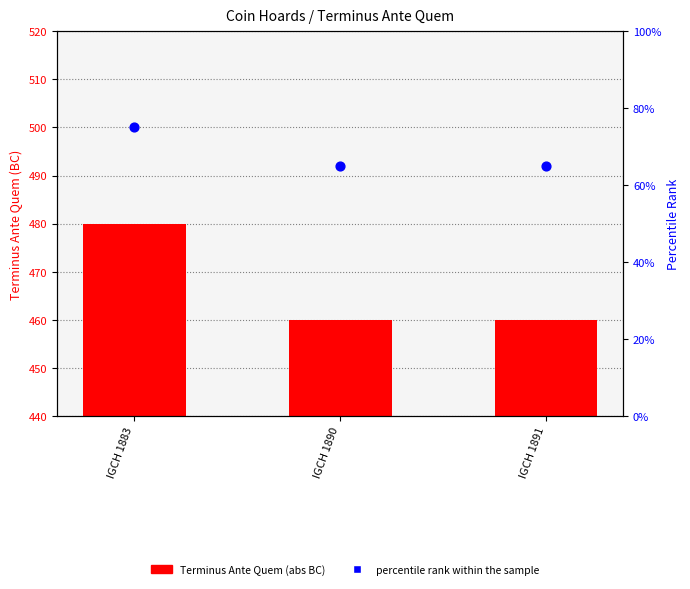

Is the value of percentile rank within the sample at IGCH 1883 greater than the value of Terminus Ante Quem (abs) at IGCH 1883?

No